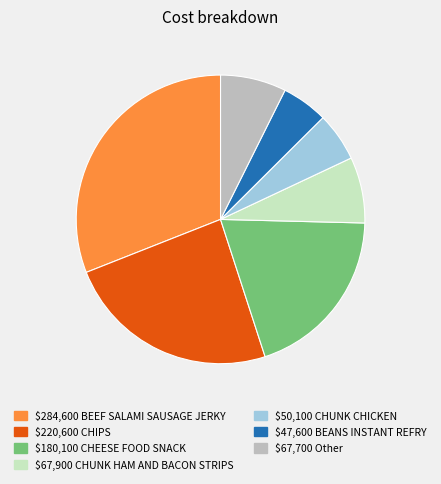

Count the number of slices in the pie.

7